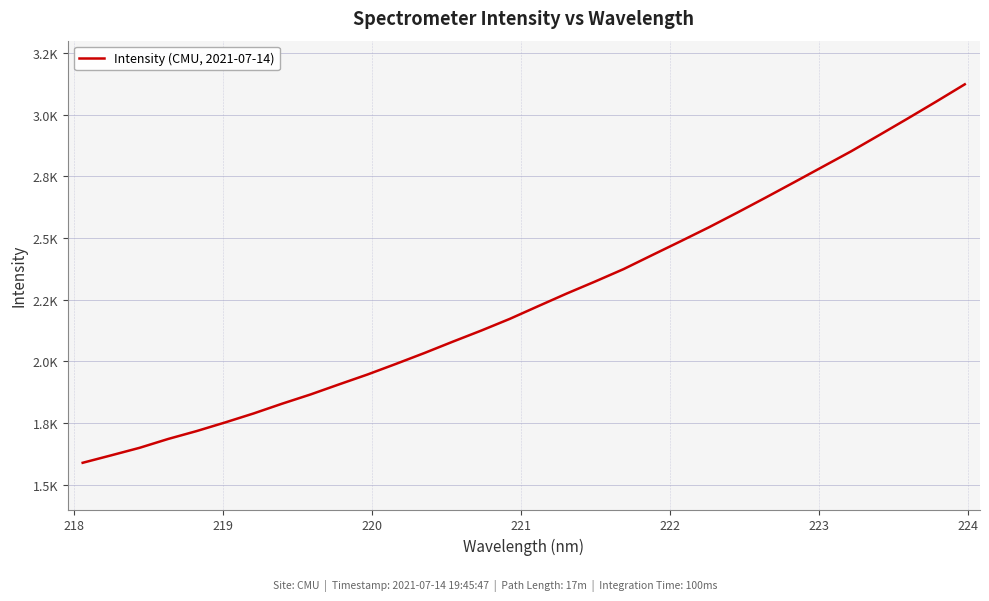

Is this an area chart (filled region under the line)?

No